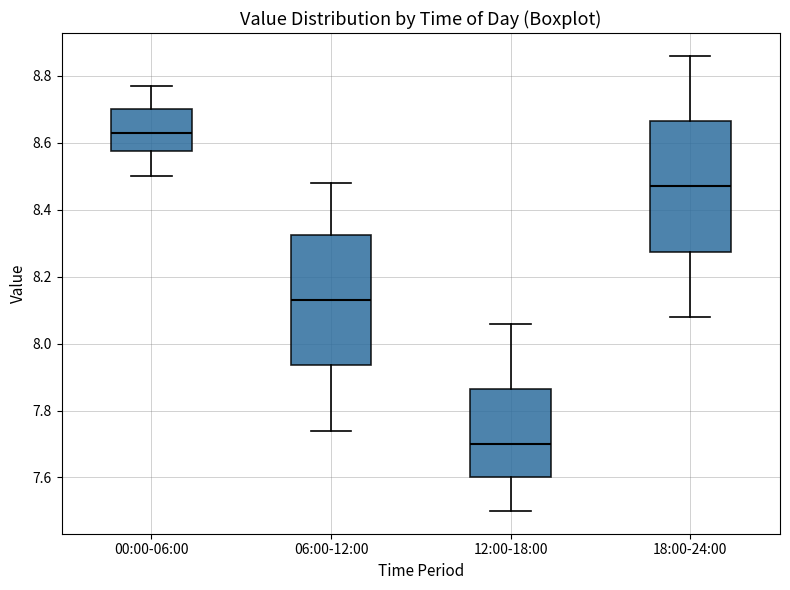

Reading left to right, read every box against the y-axis: the position of its median line, the range the box covers, and the ends of its whiskers. The values are not printed on the chart, so give them approximately, as read against the axis.

00:00-06:00: median 8.64, box 8.58 to 8.70, whiskers 8.50 to 8.78
06:00-12:00: median 8.14, box 7.94 to 8.32, whiskers 7.74 to 8.48
12:00-18:00: median 7.70, box 7.60 to 7.86, whiskers 7.50 to 8.06
18:00-24:00: median 8.48, box 8.28 to 8.66, whiskers 8.08 to 8.86